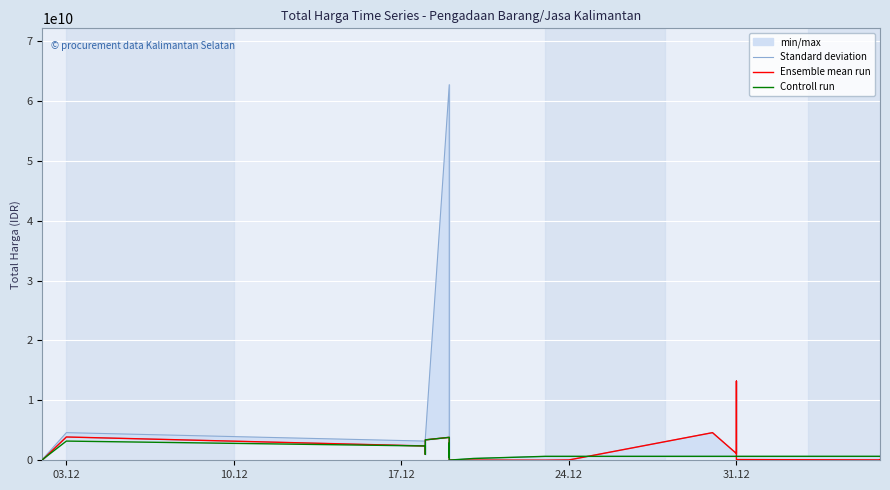

Read the Controll run value at 24.12, to the nearest 50.

984972000